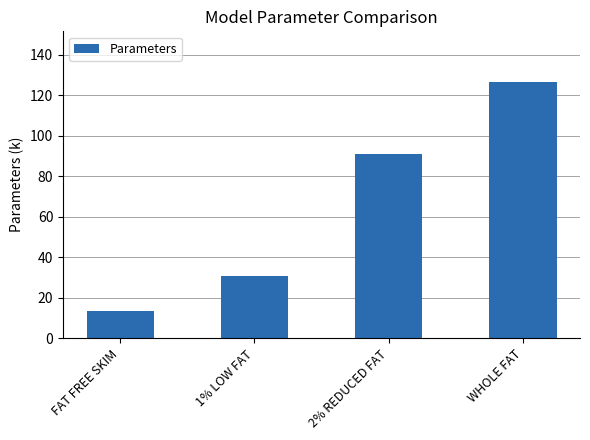

Which label corresponds to the largest value in the chart?

WHOLE FAT